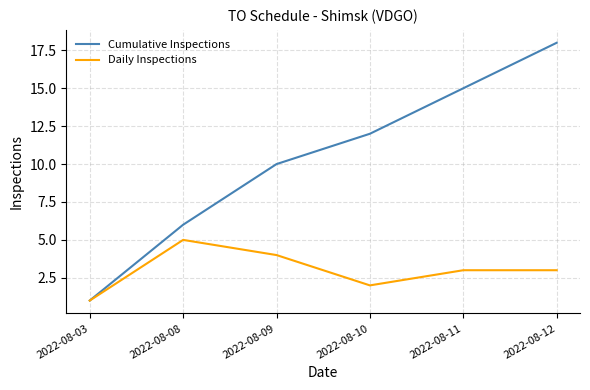

Reading left to right, list all the values displayed in this chart.

Cumulative Inspections: 2022-08-03=1	2022-08-08=6	2022-08-09=10	2022-08-10=12	2022-08-11=15	2022-08-12=18
Daily Inspections: 2022-08-03=1	2022-08-08=5	2022-08-09=4	2022-08-10=2	2022-08-11=3	2022-08-12=3